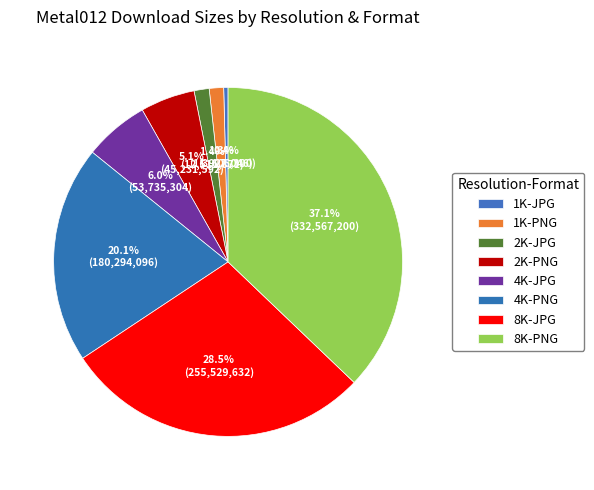

Is there a majority slice in this chart?

No